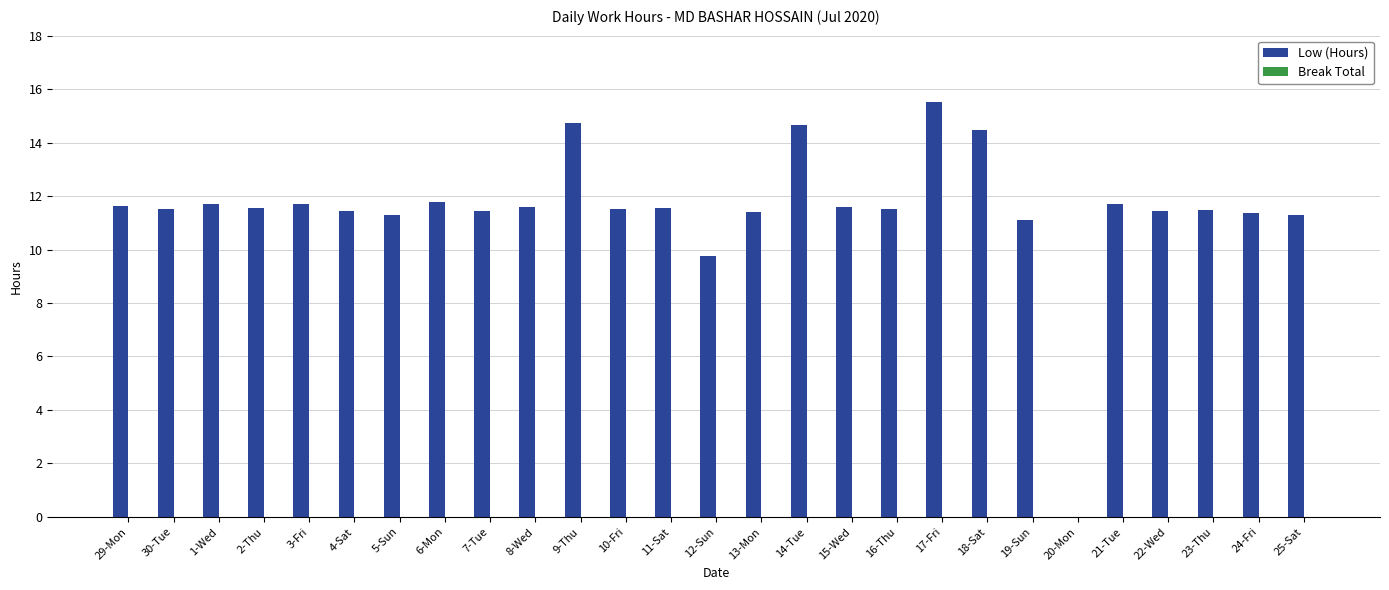

Are the bars grouped side by side (vs. stacked)?

No